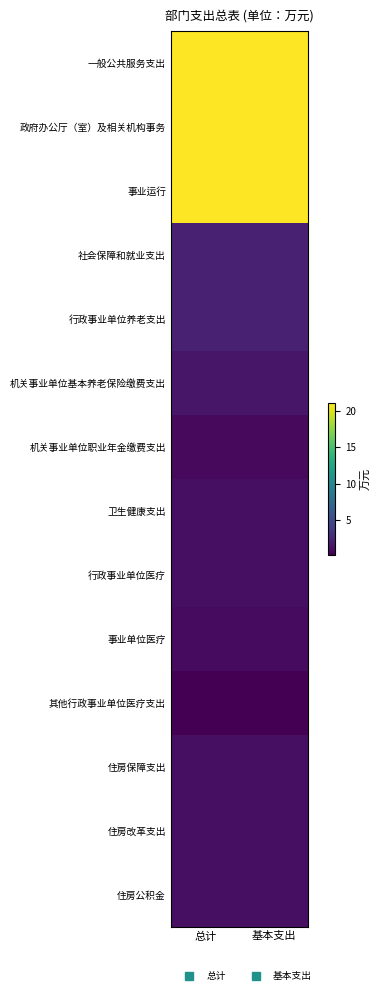

At how many categories does at least one series exceed 1?

2